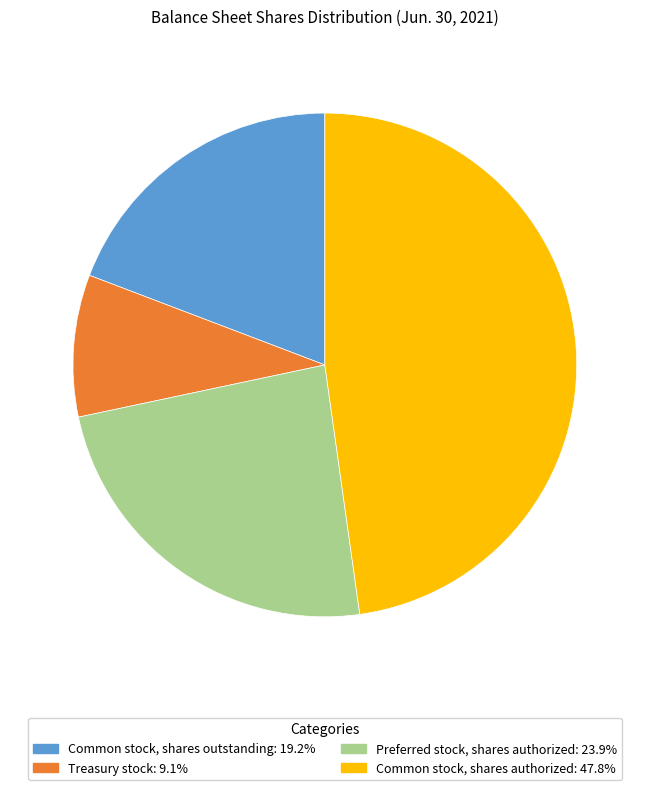

Is there any slice that represents more than half of the pie?

No